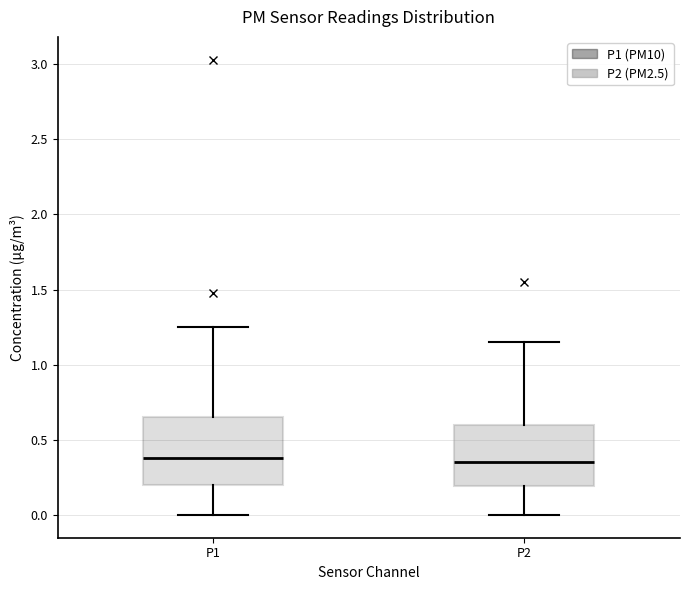

Where does the median line of the box for P2 sit on the y-axis? The values are not printed on the chart, so give them approximately, as read against the axis.

0.35